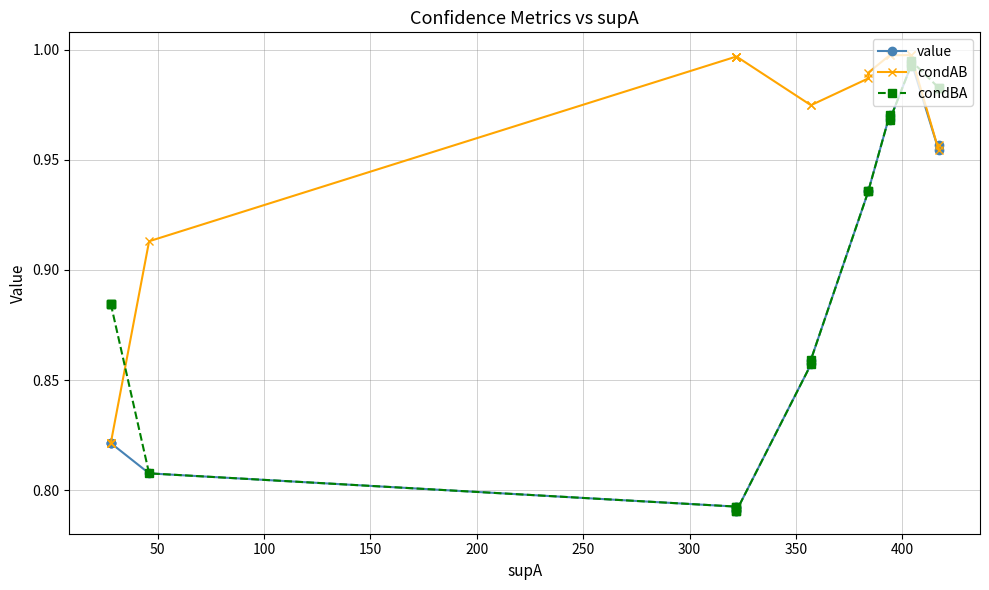

How many interior local valleys does the condAB series have?

1